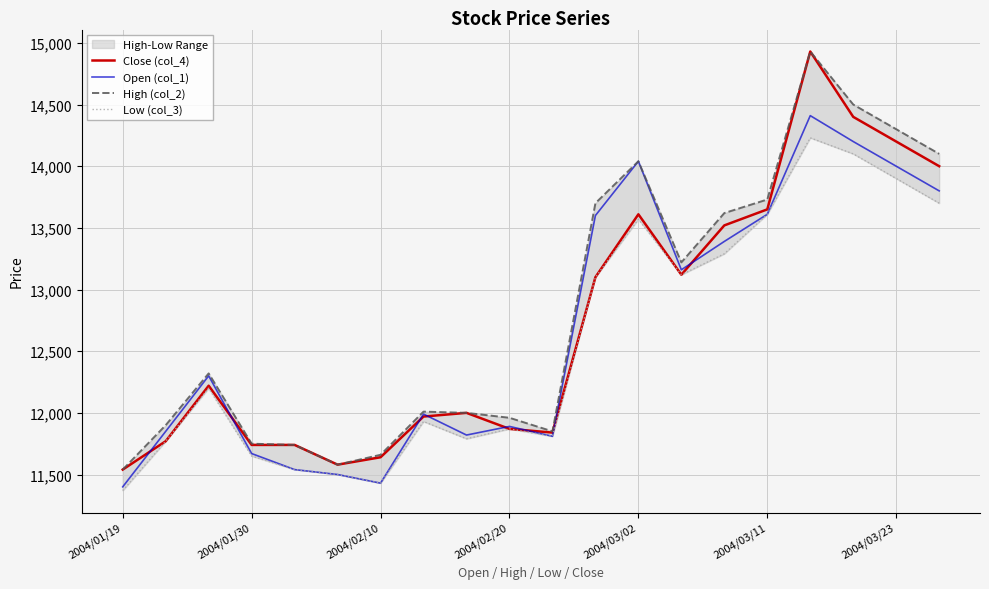

List the series in order of their peak value, lowest first.

Low (col_3), Open (col_1), Close (col_4), High (col_2)